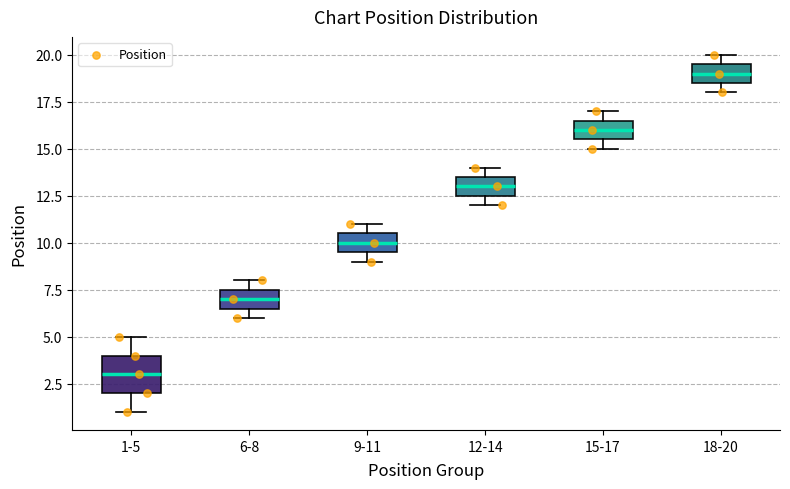

Reading left to right, read every box against the y-axis: the position of its median line, the range the box covers, and the ends of its whiskers. The values are not printed on the chart, so give them approximately, as read against the axis.

1-5: median 3.0, box 2.0 to 4.0, whiskers 1.0 to 5.0
6-8: median 7.0, box 6.5 to 7.5, whiskers 6.0 to 8.0
9-11: median 10.0, box 9.5 to 10.5, whiskers 9.0 to 11.0
12-14: median 13.0, box 12.5 to 13.5, whiskers 12.0 to 14.0
15-17: median 16.0, box 15.5 to 16.5, whiskers 15.0 to 17.0
18-20: median 19.0, box 18.5 to 19.5, whiskers 18.0 to 20.0